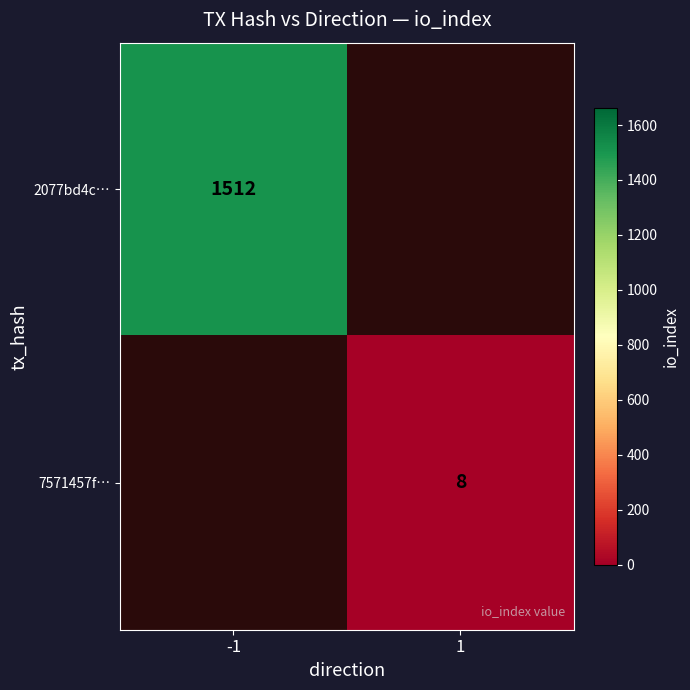

The 2077bd4c… series shows 1512 at -1. True or false?

True